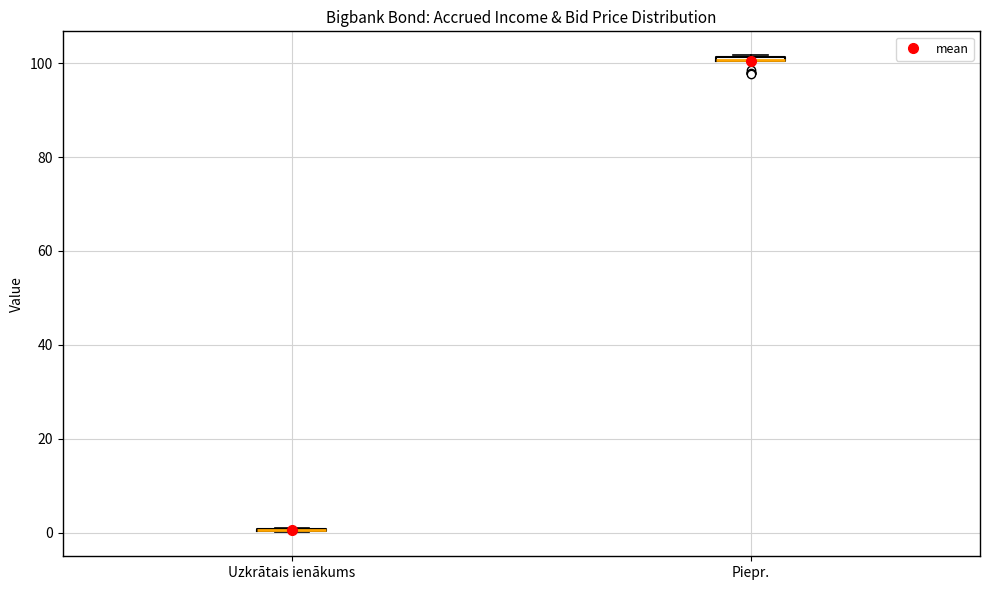

Where is the upper edge of the box for Piepr. on the y-axis? The values are not printed on the chart, so give them approximately, as read against the axis.

102